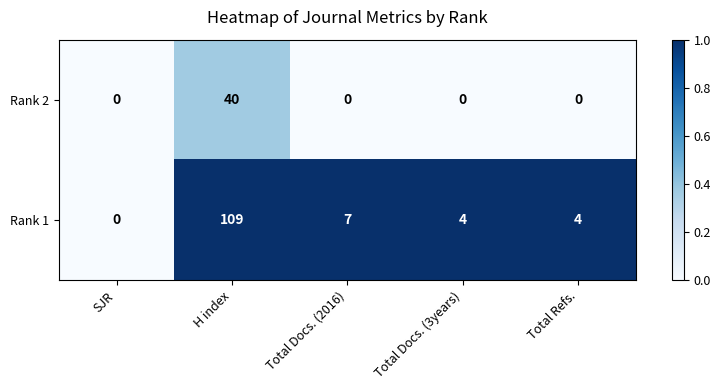

What is the spread (max minus min) of values at Total Refs.?

4